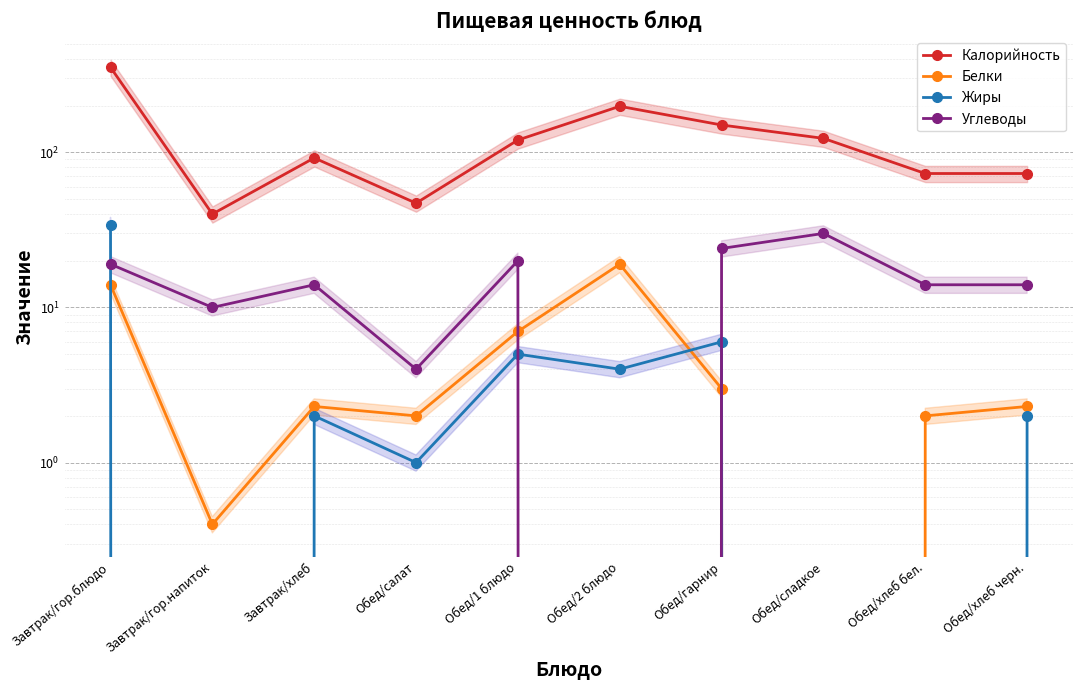

At which category is the sum across all series the highest?

Завтрак/гор.блюдо